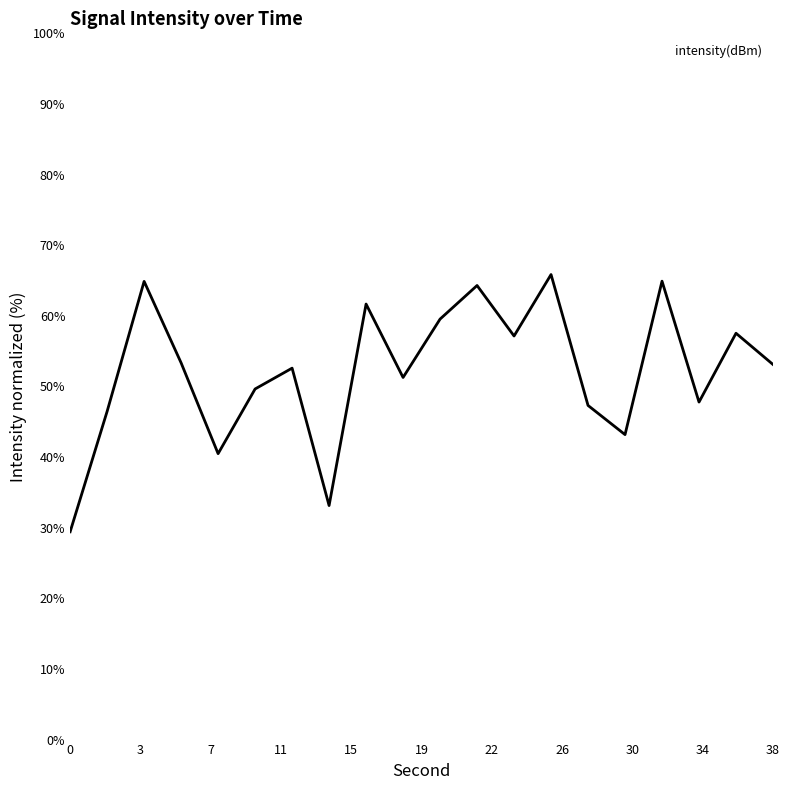

How many lines are shown in the chart?

1